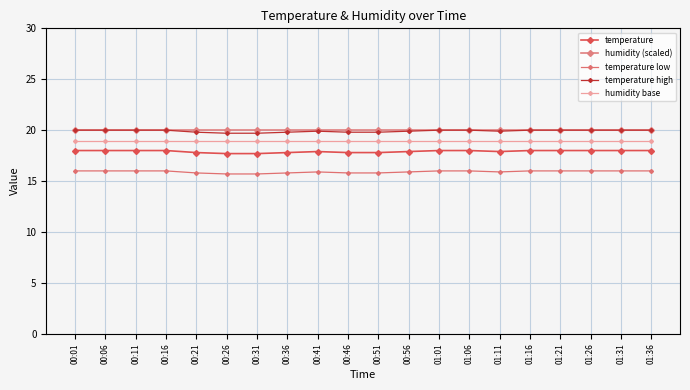

Rank the series at 01:06 from highest to lowest value.

temperature high, humidity (scaled), humidity base, temperature, temperature low